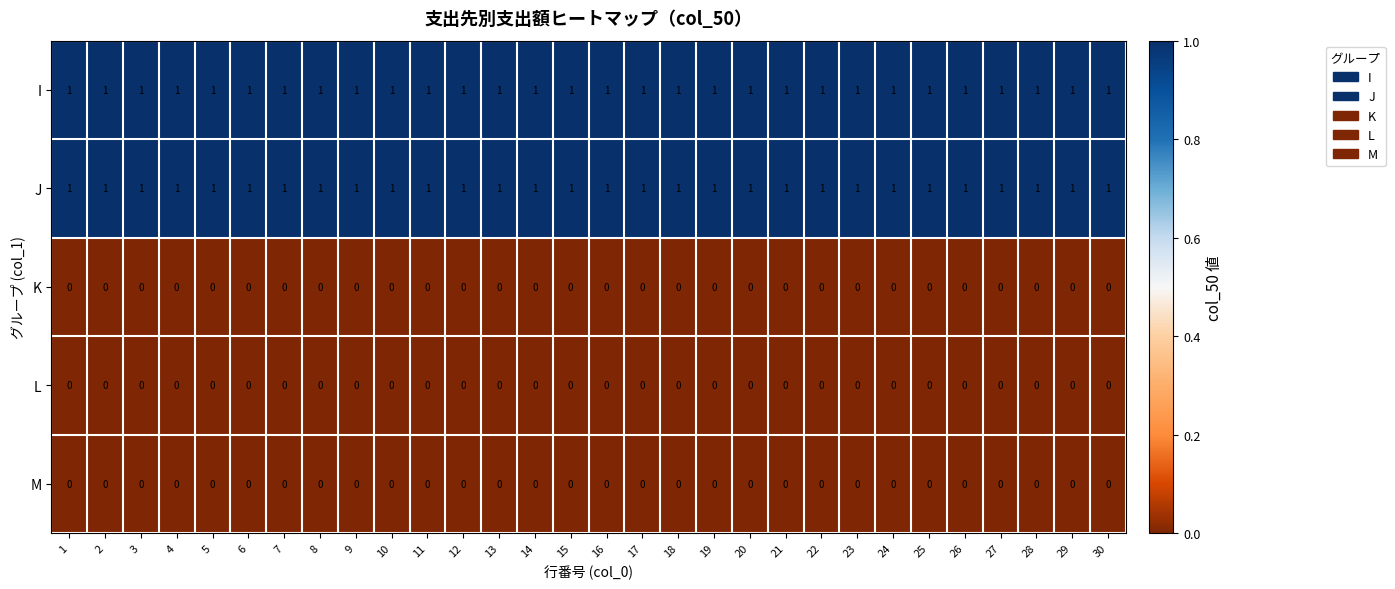

The value of I at 3 is 1. True or false?

True